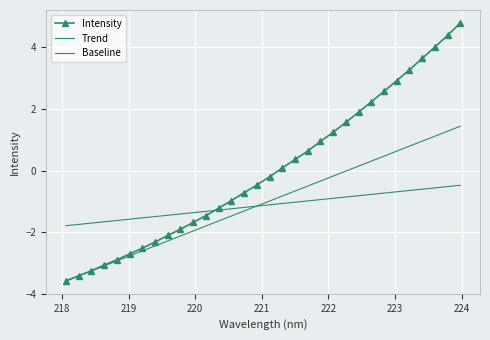

Rank the categories by value from highest to lowest.

223.9802, 223.7895, 223.5987, 223.408, 223.2172, 223.0264, 222.8355, 222.6447, 222.4538, 222.263, 222.0721, 221.8812, 221.6902, 221.4993, 221.3083, 221.1174, 220.9264, 220.7354, 220.5444, 220.3533, 220.1623, 219.9712, 219.7801, 219.589, 219.3979, 219.2067, 219.0156, 218.8244, 218.6332, 218.442, 218.2508, 218.0596